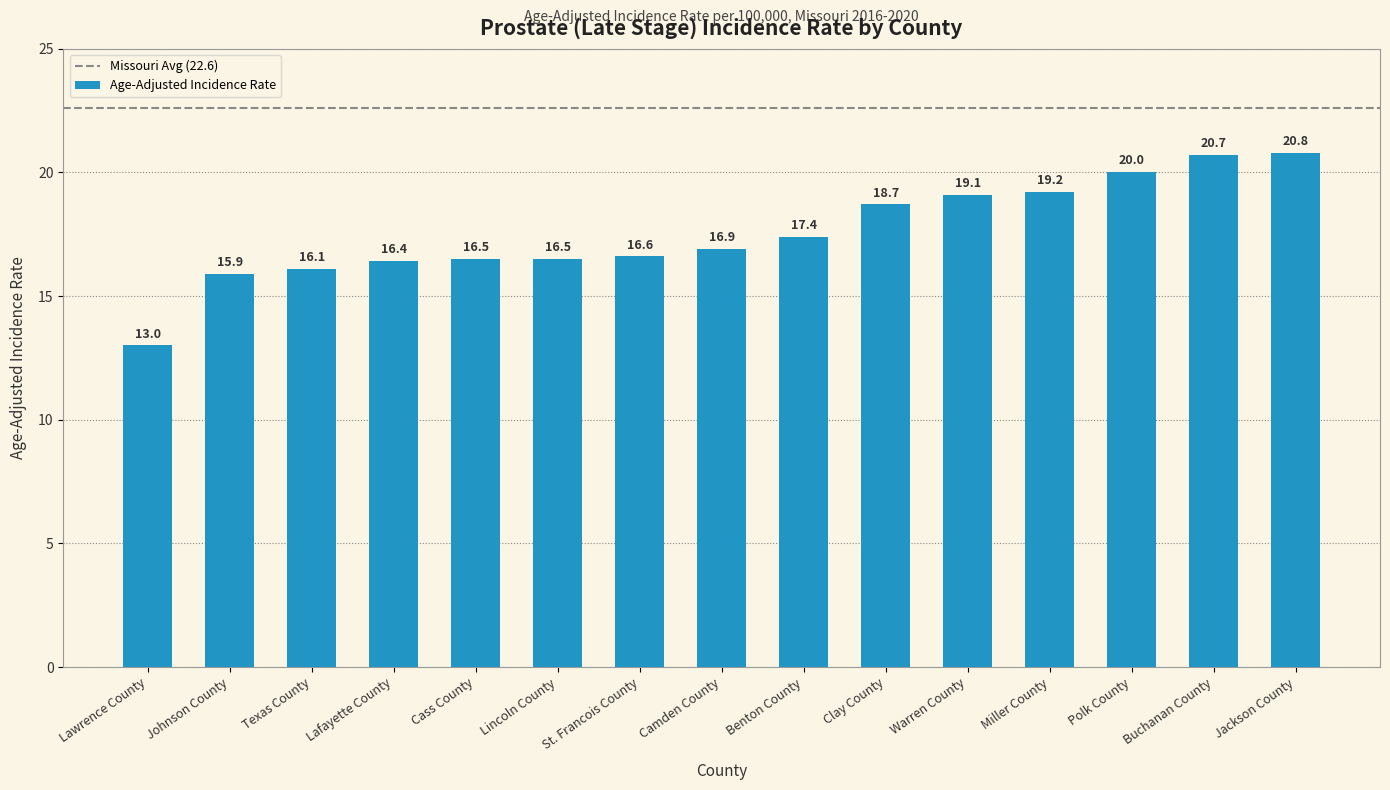

Approximately how many times larger is the value at Cass County compared to Warren County?

0.9